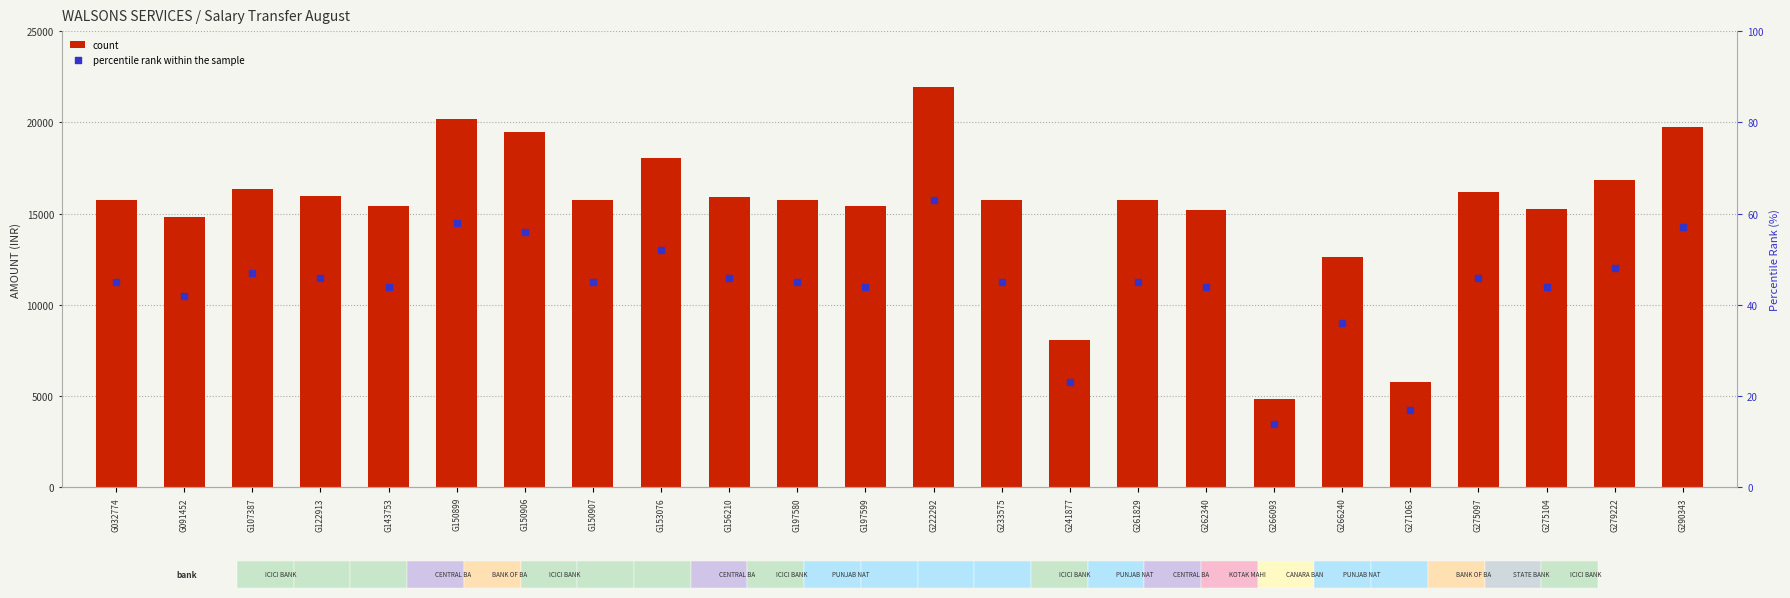

Which series has the largest Y range (max minus min)?

count